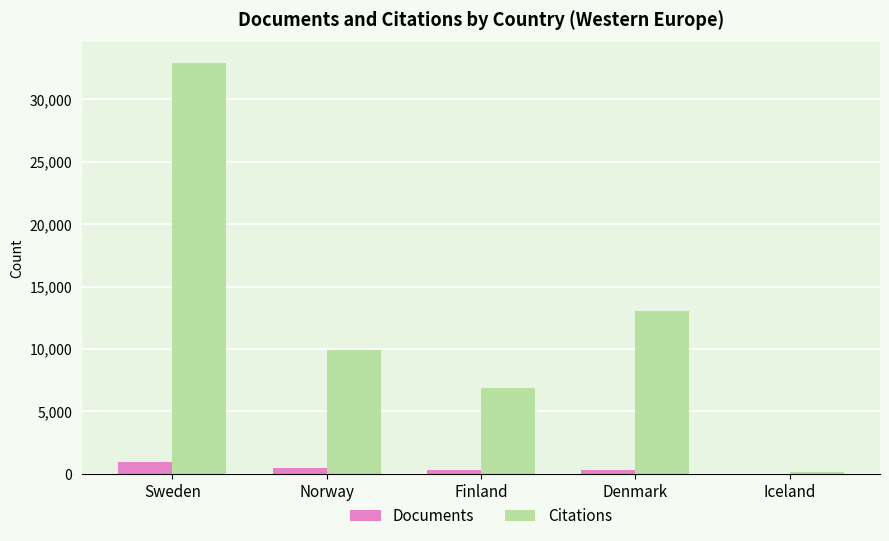

What are all the series names shown in the legend?

Documents, Citations